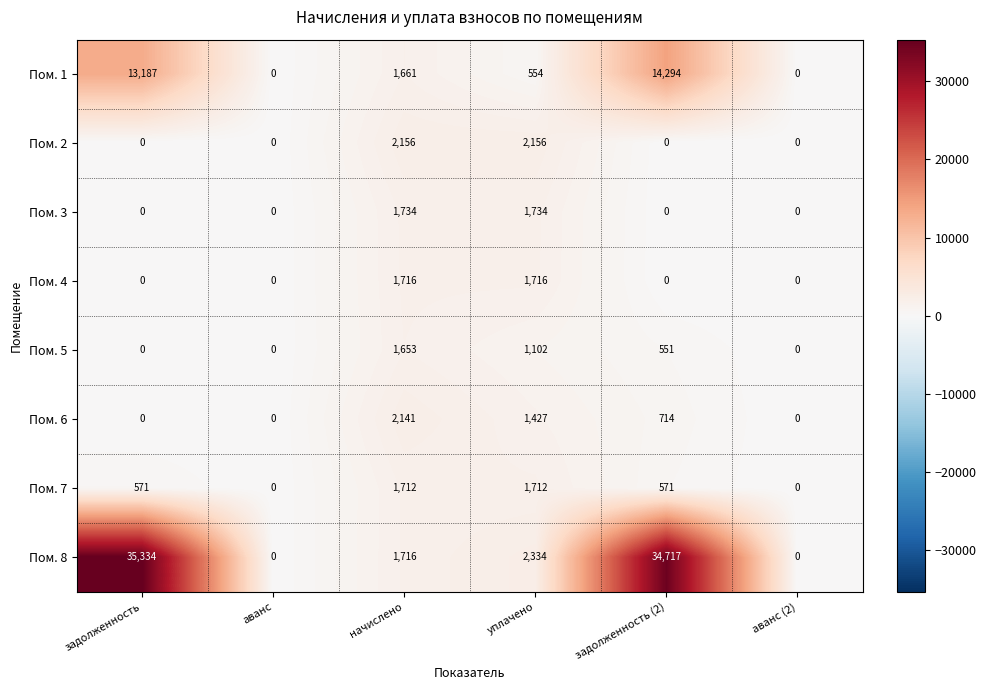

What value does the Пом. 4 series have at начислено, to the nearest 10?

1720